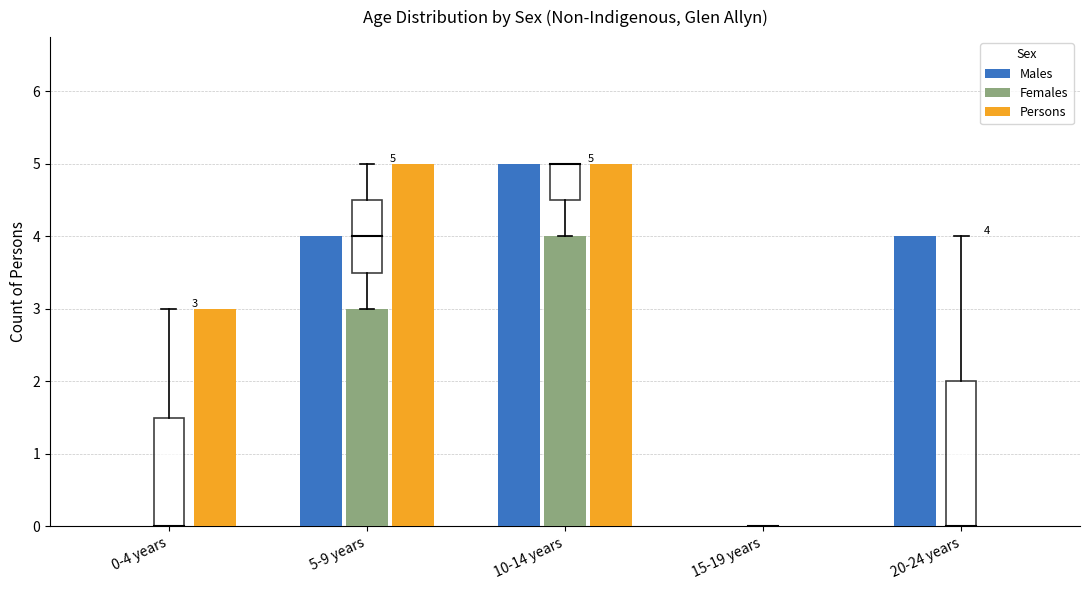

Reading left to right, extract all data points from this chart.

Males: 0-4 years=0	5-9 years=4	10-14 years=5	15-19 years=0	20-24 years=4
Females: 0-4 years=0	5-9 years=3	10-14 years=4	15-19 years=0	20-24 years=0
Persons: 0-4 years=3	5-9 years=5	10-14 years=5	15-19 years=0	20-24 years=0